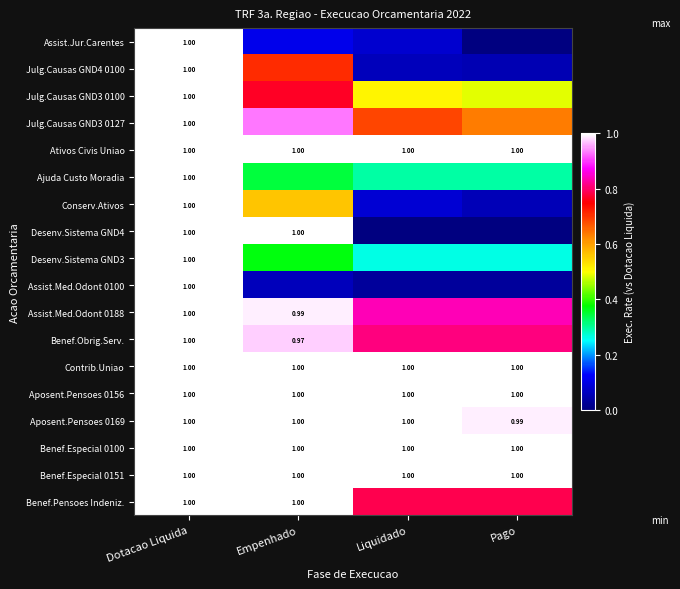

What is the total value across all series at Dotacao Liquida?

18.0